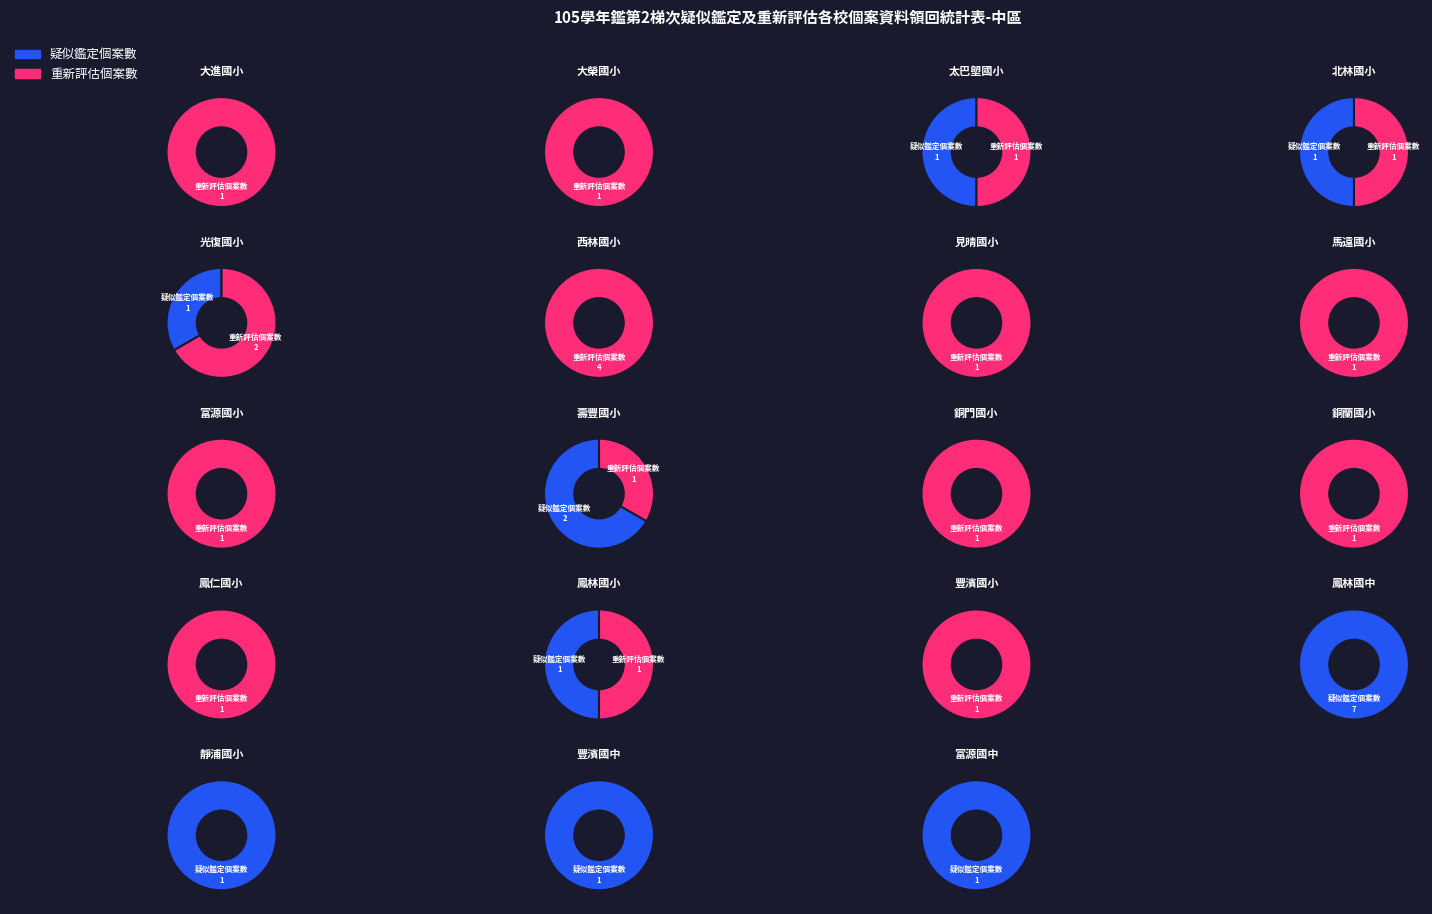

To the nearest percent, what is the difference between the largest and smallest slice percentages?

21%